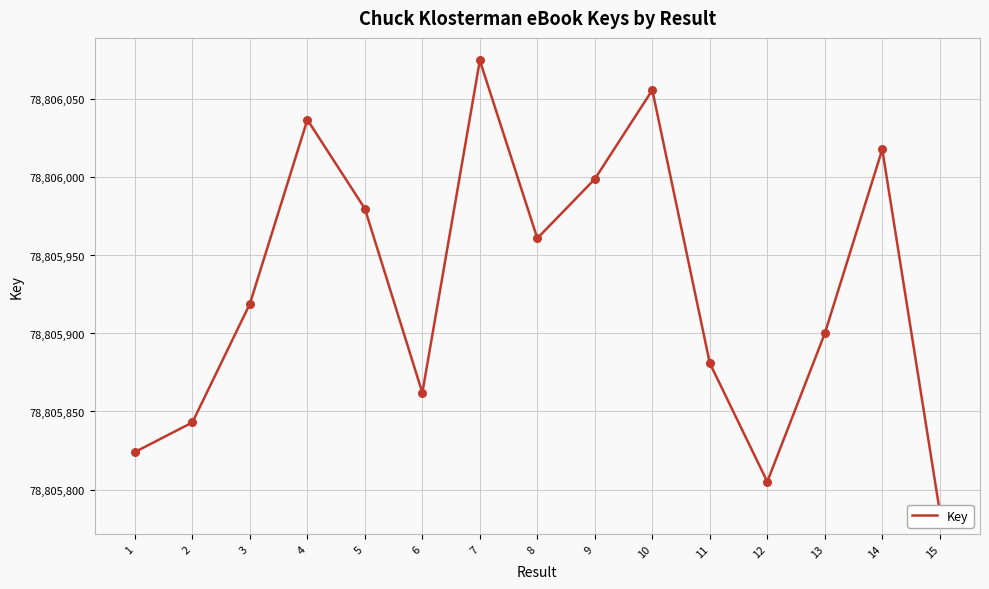

Between 4 and 6, which is larger?

4